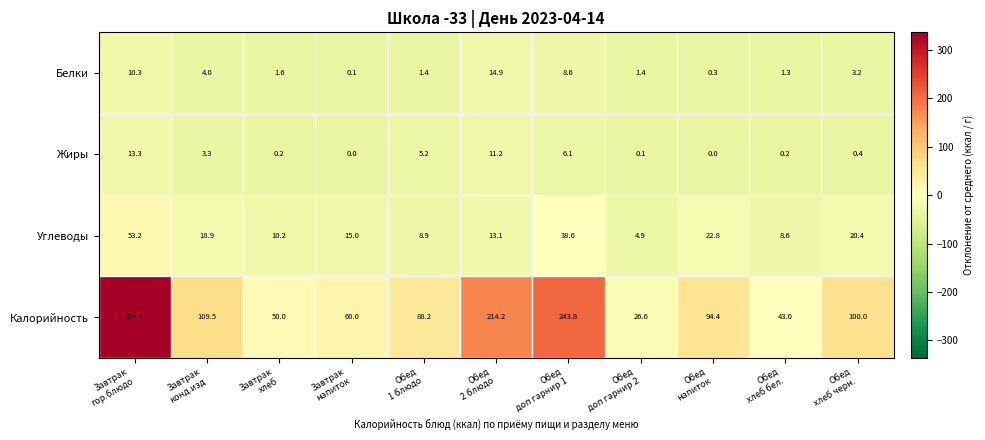

At Завтрак
гор.блюдо, list the series in order from largest to smallest.

Калорийность, Углеводы, Жиры, Белки